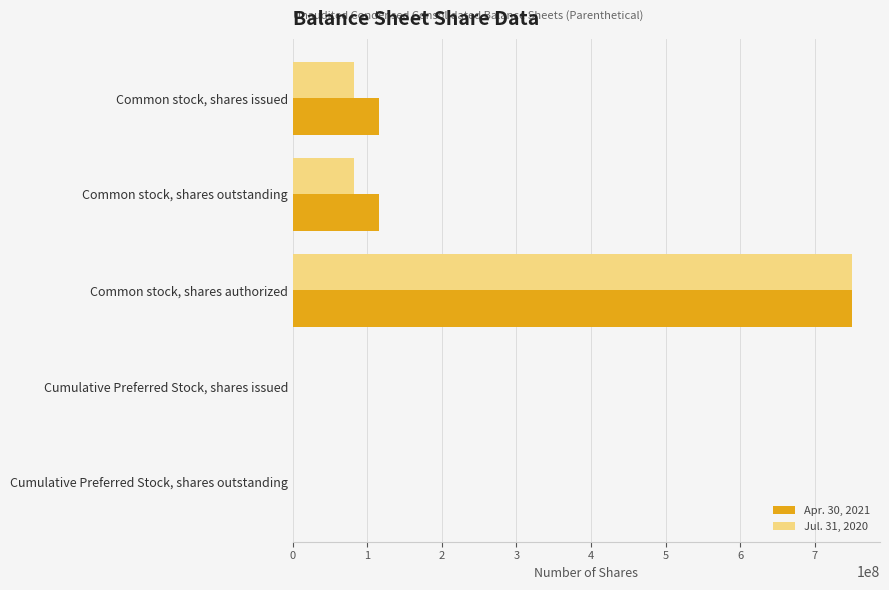

Between Common stock, shares issued and Cumulative Preferred Stock, shares outstanding, which series saw the biggest shift?

Apr. 30, 2021